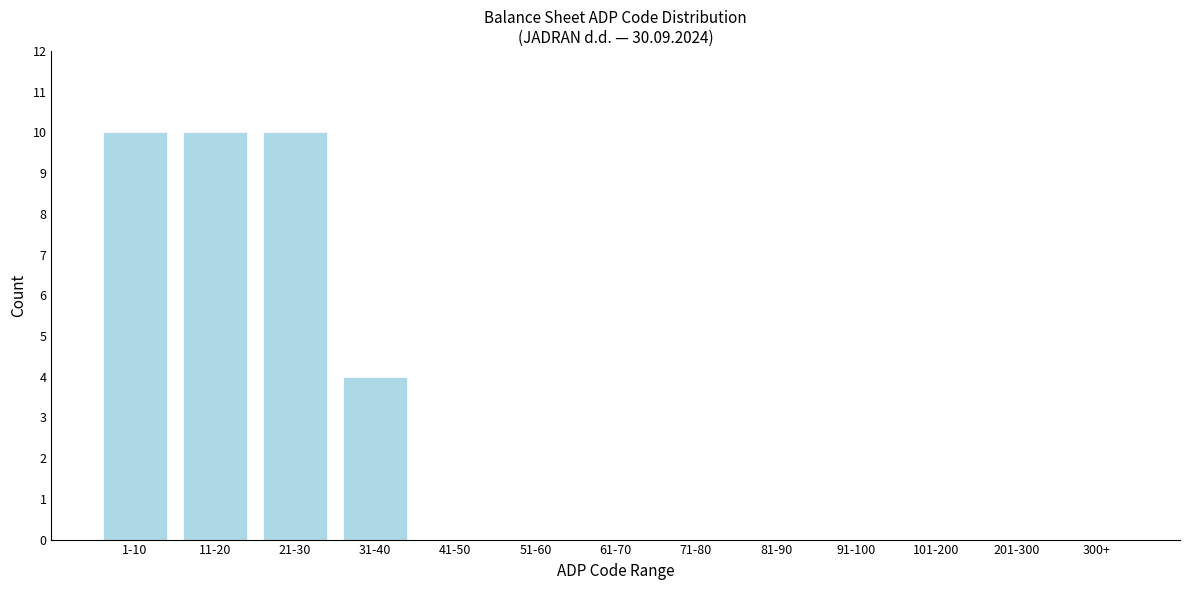

Reading right to left, transcribe all the data shown in this chart.

300+=0	201-300=0	101-200=0	91-100=0	81-90=0	71-80=0	61-70=0	51-60=0	41-50=0	31-40=4	21-30=10	11-20=10	1-10=10